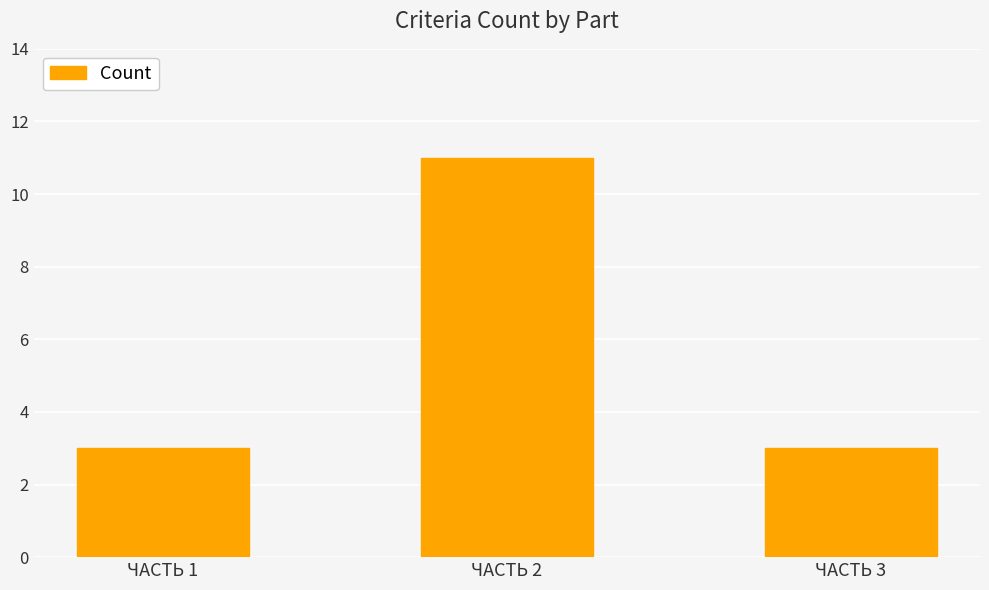

At which category does the chart reach its peak across all series?

ЧАСТЬ 2